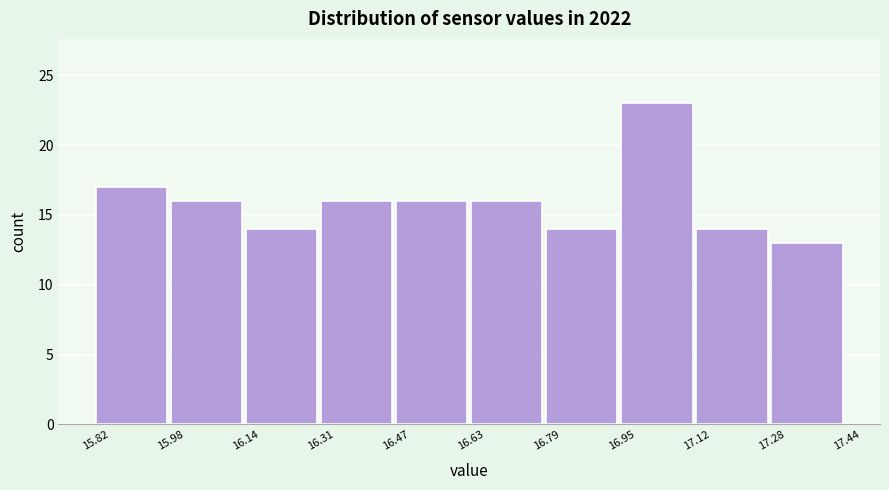

Reading left to right, list every bar in this chart as the range it spans on the x-axis followed by its height. The values are not printed on the chart, so give them approximately, as read against the axis.

15.82 to 15.98: 17
15.98 to 16.14: 16
16.14 to 16.31: 14
16.31 to 16.47: 16
16.47 to 16.63: 16
16.63 to 16.79: 16
16.79 to 16.95: 14
16.95 to 17.12: 23
17.12 to 17.28: 14
17.28 to 17.44: 13